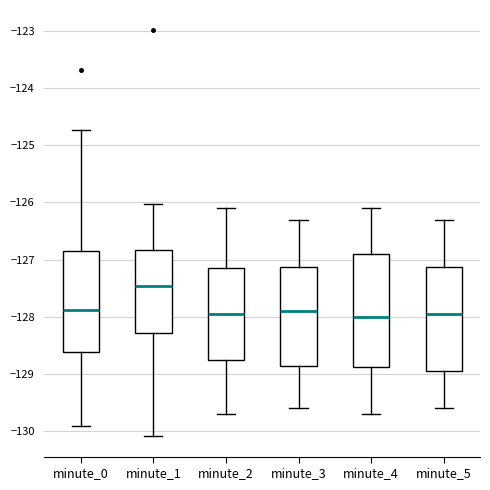

Reading left to right, transcribe this box plot: for each box, give where its median line is, the range the box spans, and where its two whiskers end, as read against the y-axis. The values are not printed on the chart, so give them approximately, as read against the axis.

minute_0: median -127.9, box -128.6 to -126.8, whiskers -129.9 to -124.7
minute_1: median -127.5, box -128.3 to -126.8, whiskers -130.1 to -126.0
minute_2: median -127.9, box -128.7 to -127.1, whiskers -129.7 to -126.1
minute_3: median -127.9, box -128.8 to -127.1, whiskers -129.6 to -126.3
minute_4: median -128.0, box -128.9 to -126.9, whiskers -129.7 to -126.1
minute_5: median -127.9, box -128.9 to -127.1, whiskers -129.6 to -126.3